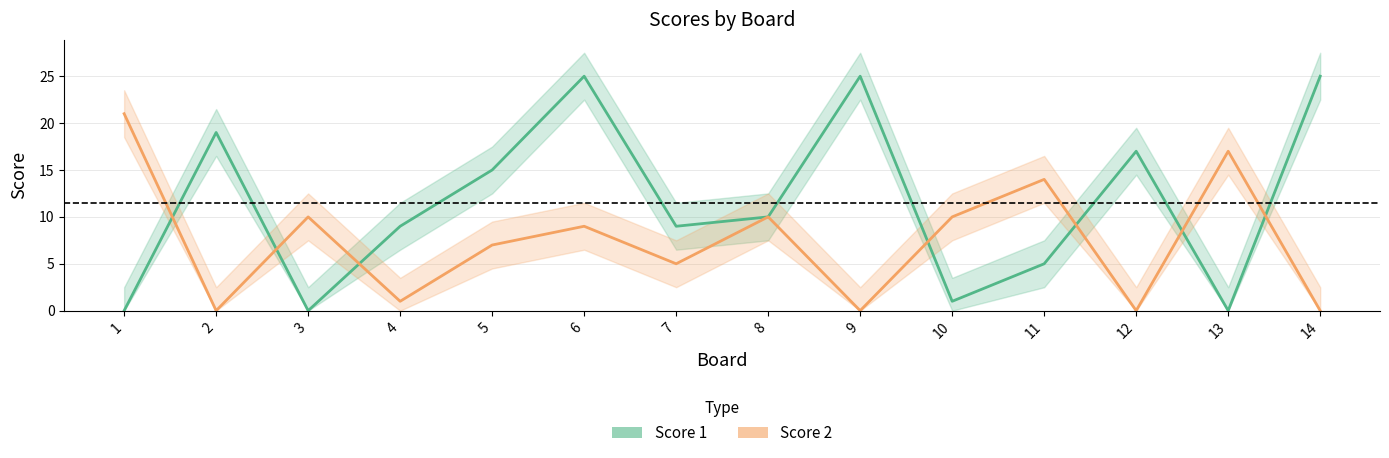

Between 9 and 11, which series saw the biggest shift?

Score 1